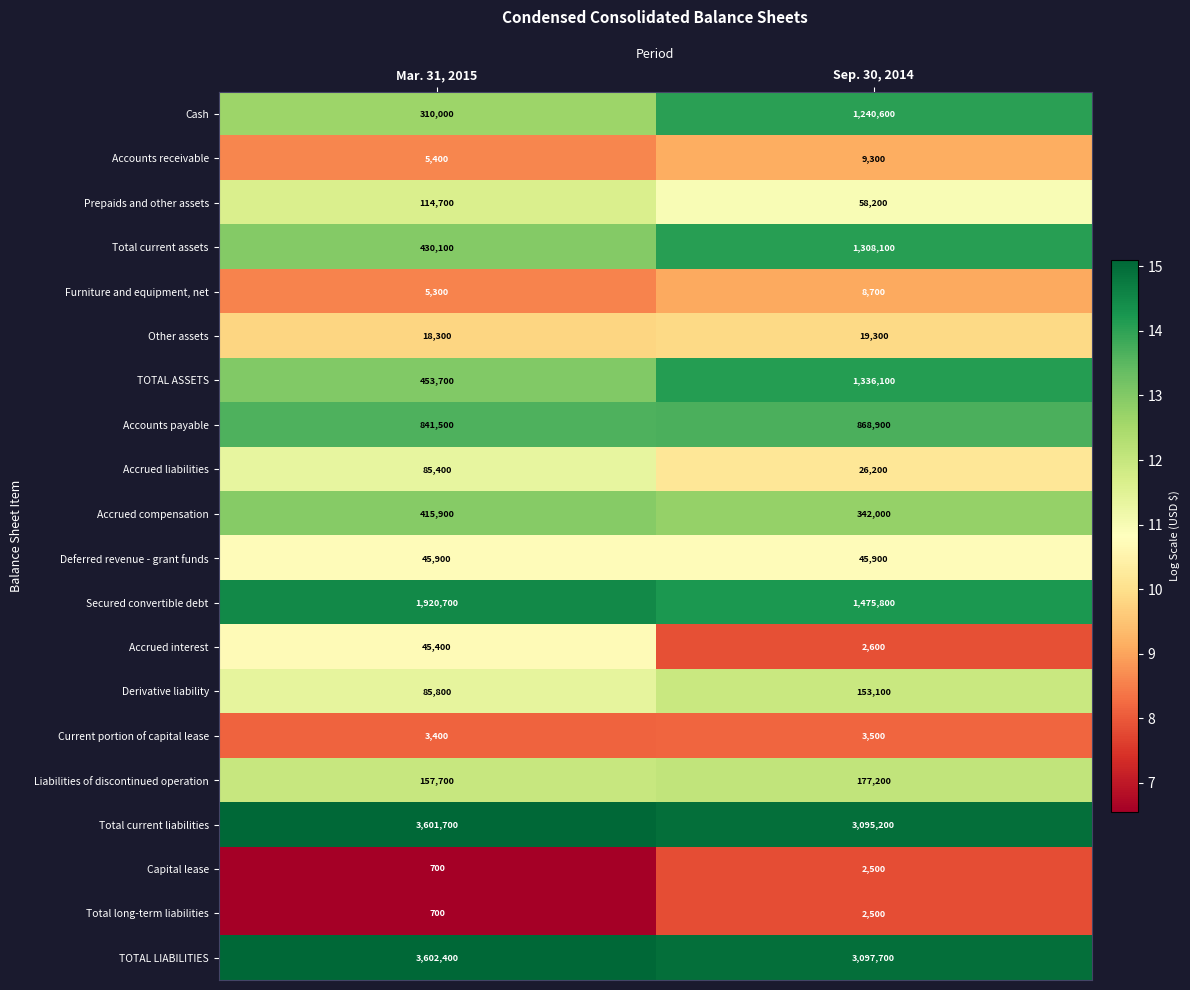

At which label is Total long-term liabilities closest to 1600?

Mar. 31, 2015